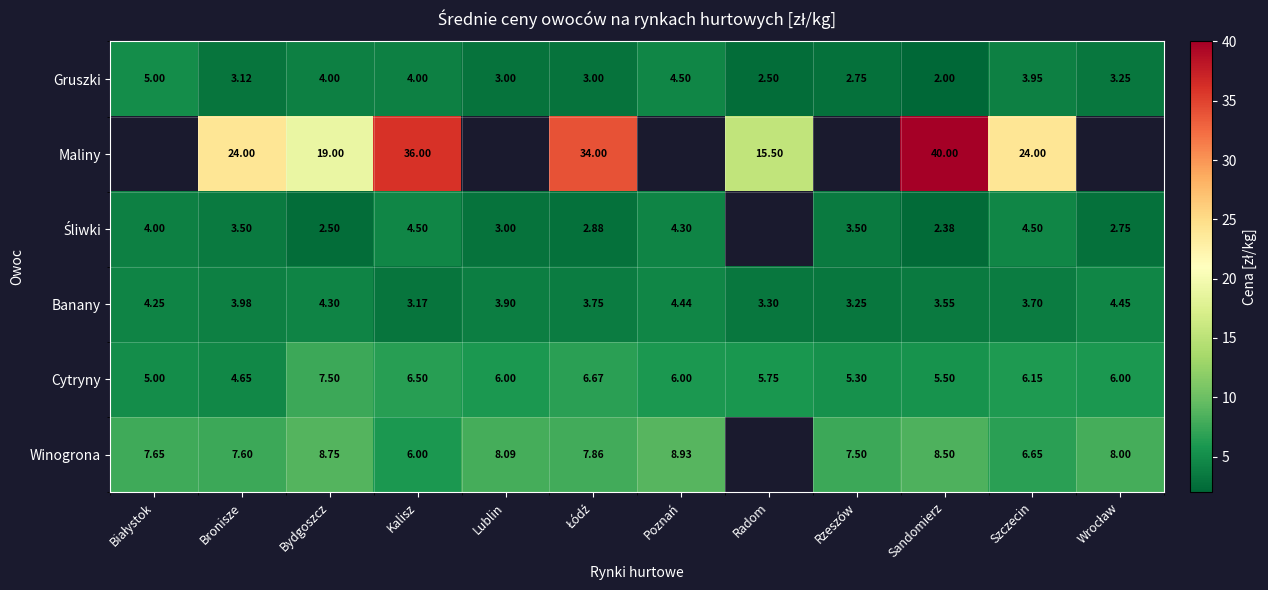

Is the value of Banany at Radom greater than the value of Gruszki at Kalisz?

No